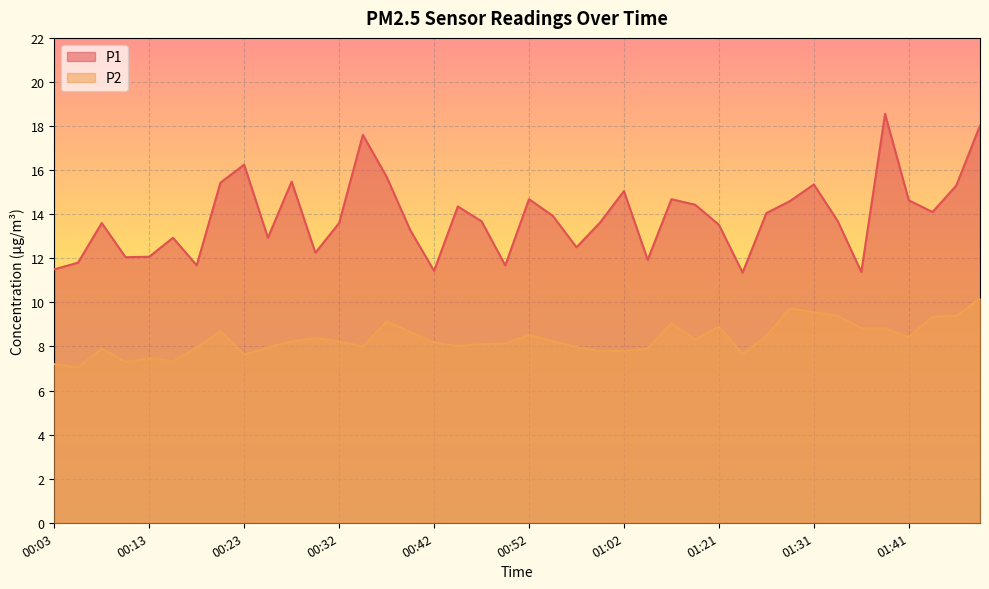

How many lines are shown in the chart?

2